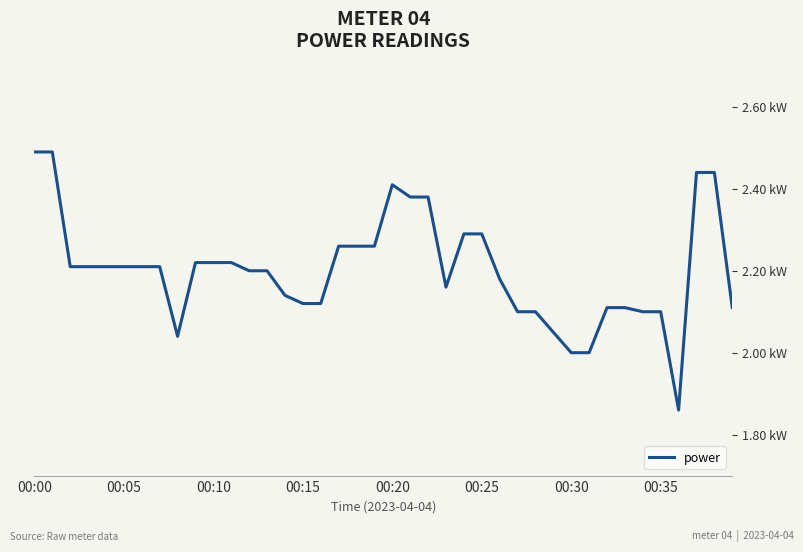

What is the greatest value displayed?

2.5